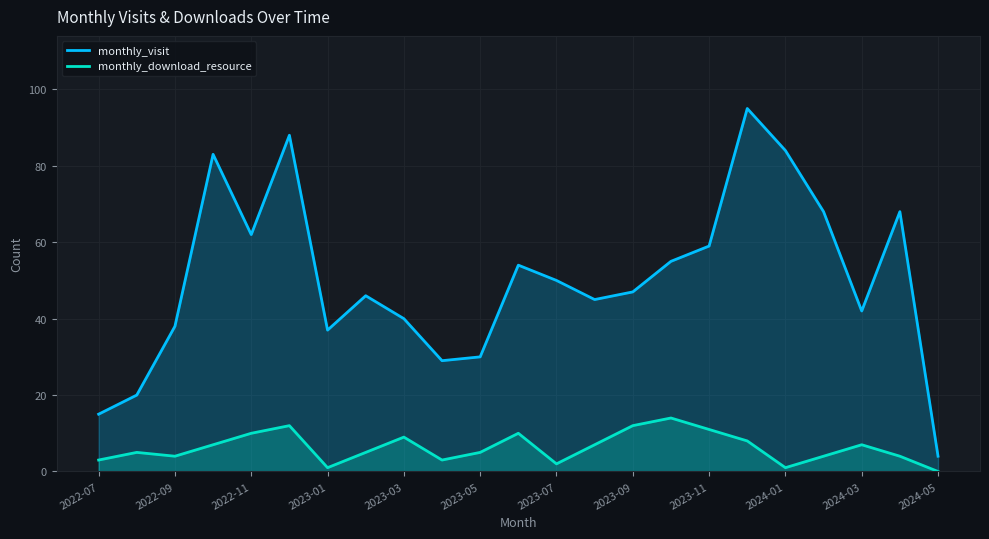

At how many categories does at least one series exceed 53?

10